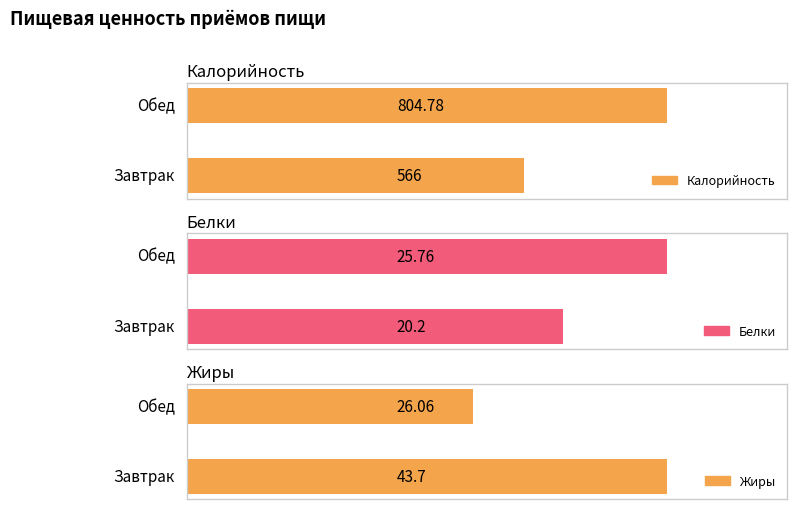

True or false: Белки has a value of 25.8 at Обед.

True